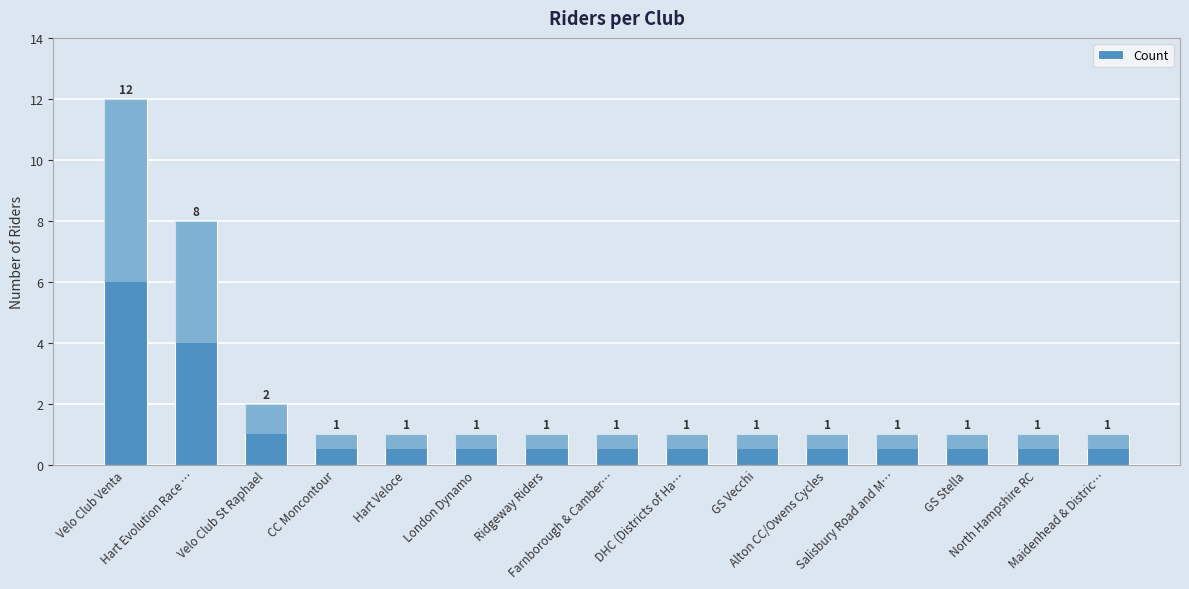

What position from the left is London Dynamo?

6